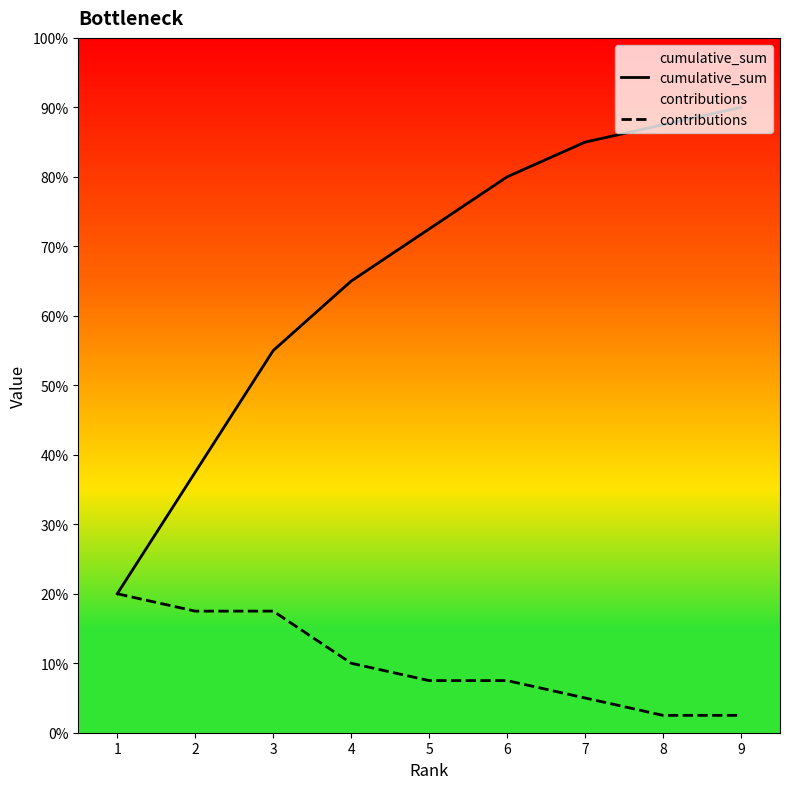

Which series changed the most between 4 and 7?

cumulative_sum